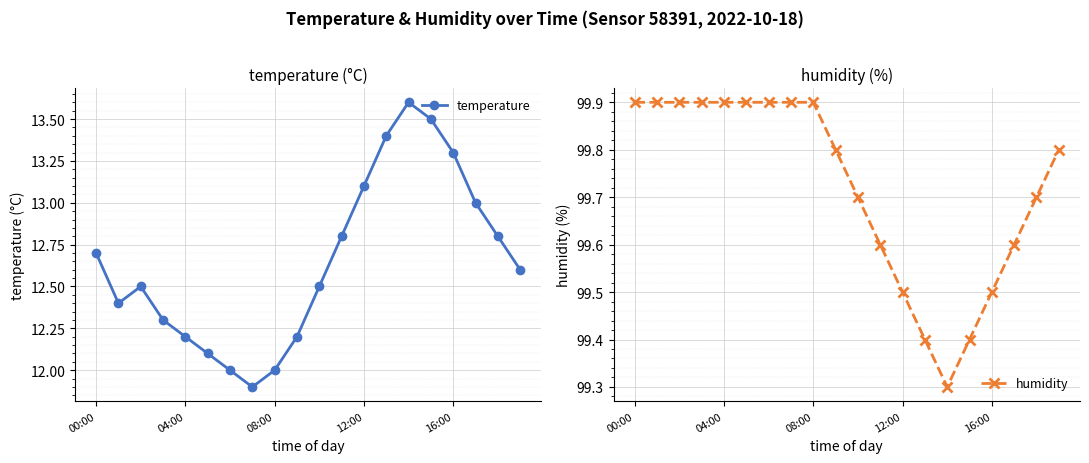

How many interior local peaks does the temperature series have?

2